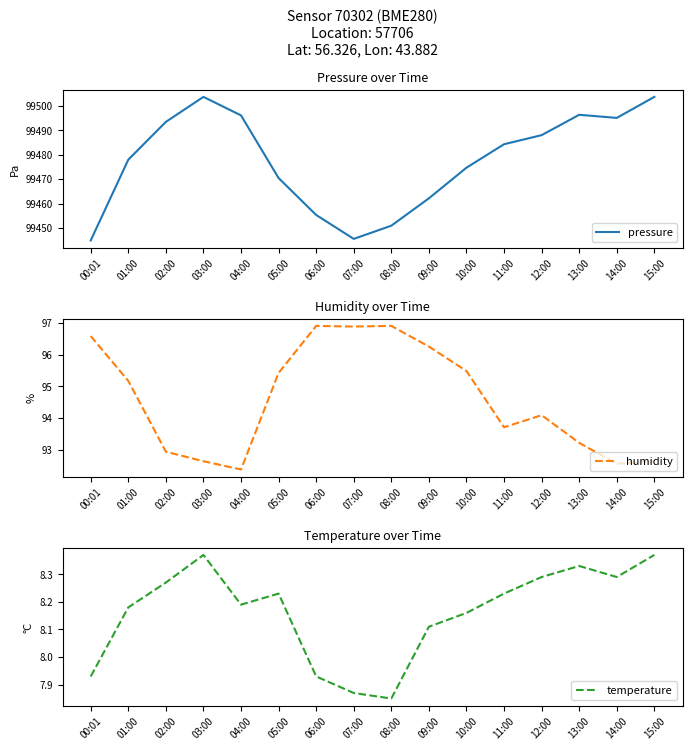

In humidity, how many points are lower than both neighbors (excluding endpoints)?

4